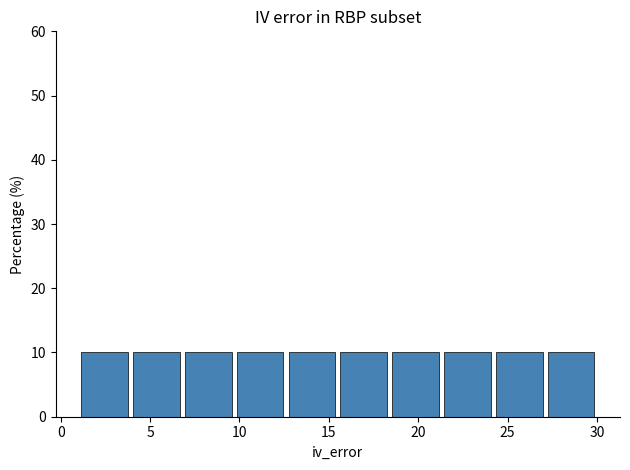

Reading left to right, transcribe this chart: for each bar, give the range it covers on the x-axis and its height. Neither the bar edges nor the heights are printed on the chart, so give them approximately, as read against the axes.

1.0 to 3.9: 10
3.9 to 6.8: 10
6.8 to 9.7: 10
9.7 to 12.6: 10
12.6 to 15.5: 10
15.5 to 18.4: 10
18.4 to 21.3: 10
21.3 to 24.2: 10
24.2 to 27.1: 10
27.1 to 30.0: 10